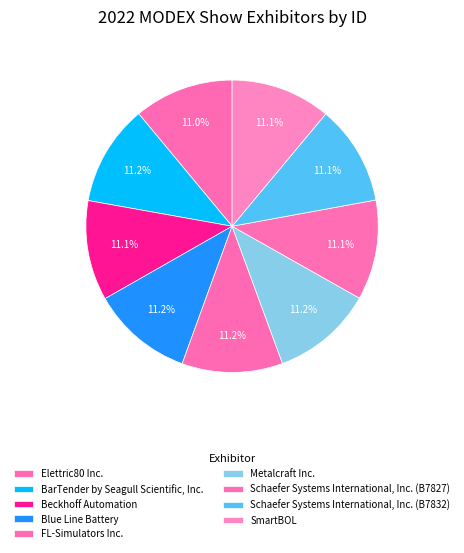

Does FL-Simulators Inc. represent more than half of the total?

No